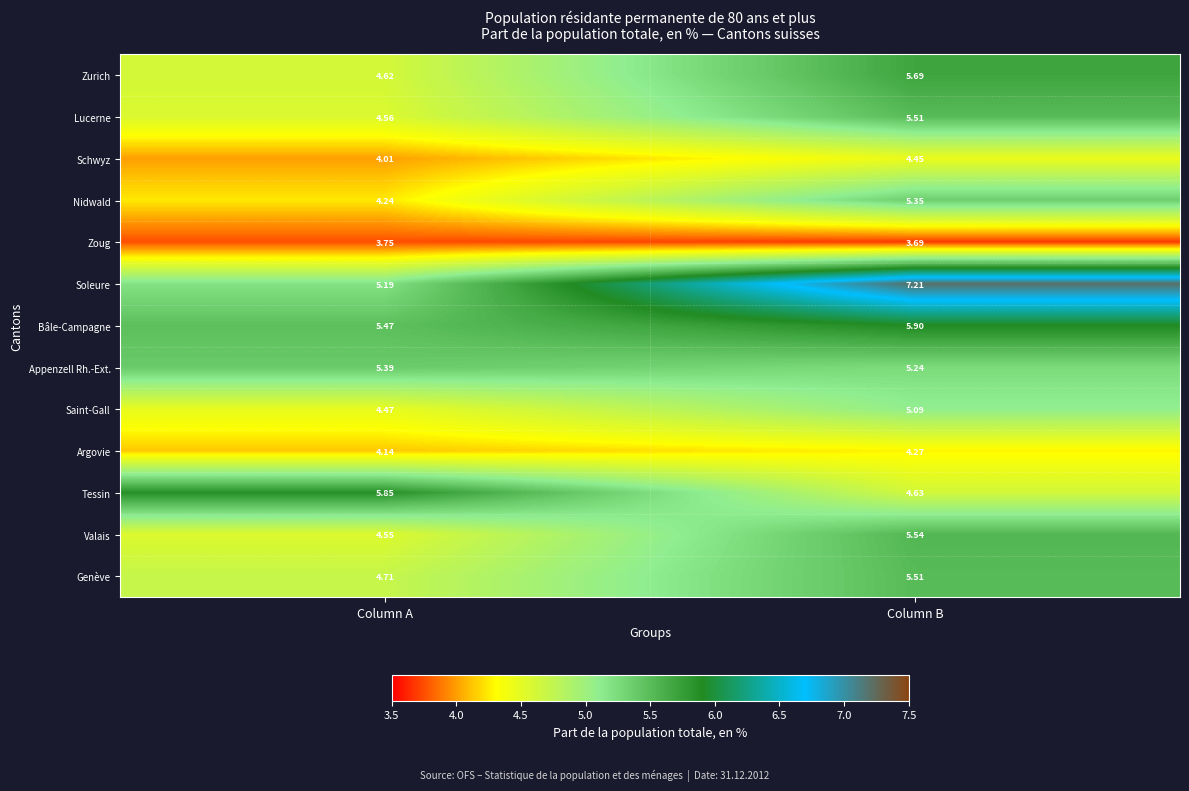

At which label is Soleure closest to 6?

Column A